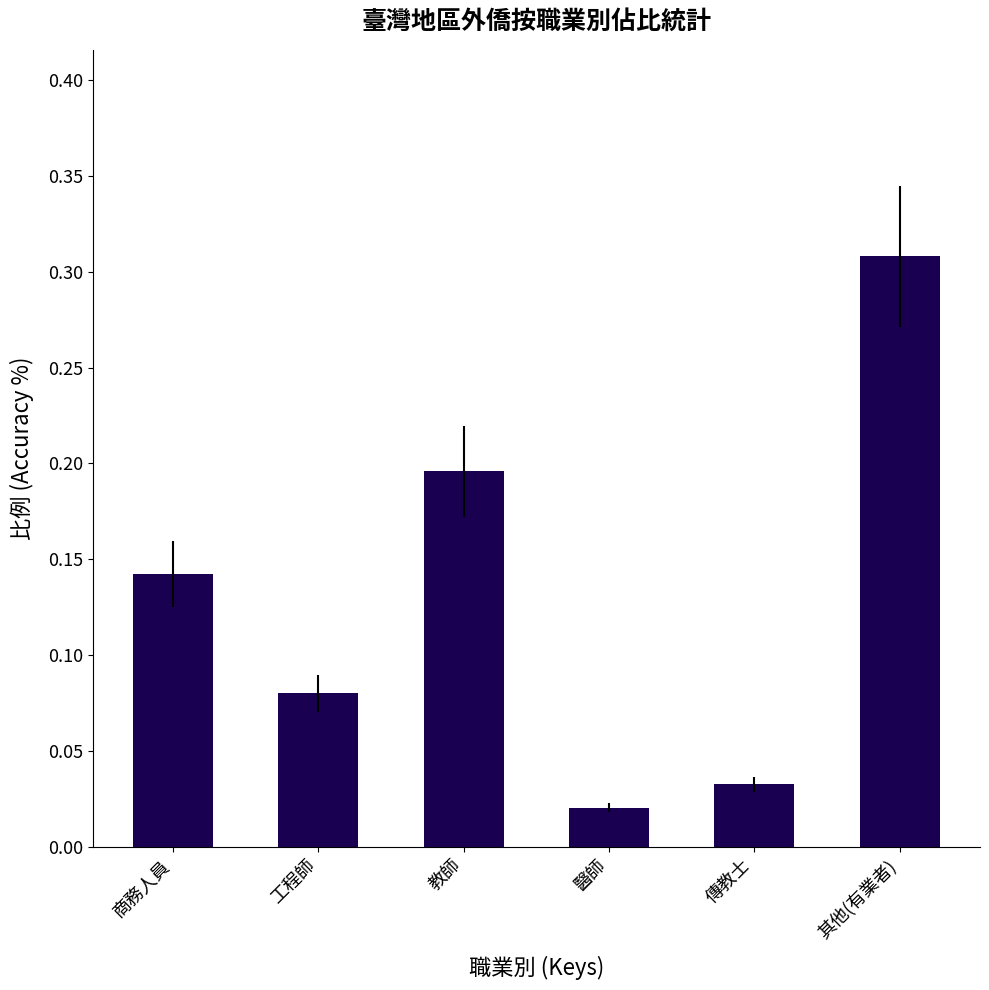

What is the sum of the values at 教師 and 其他(有業者)?

0.5